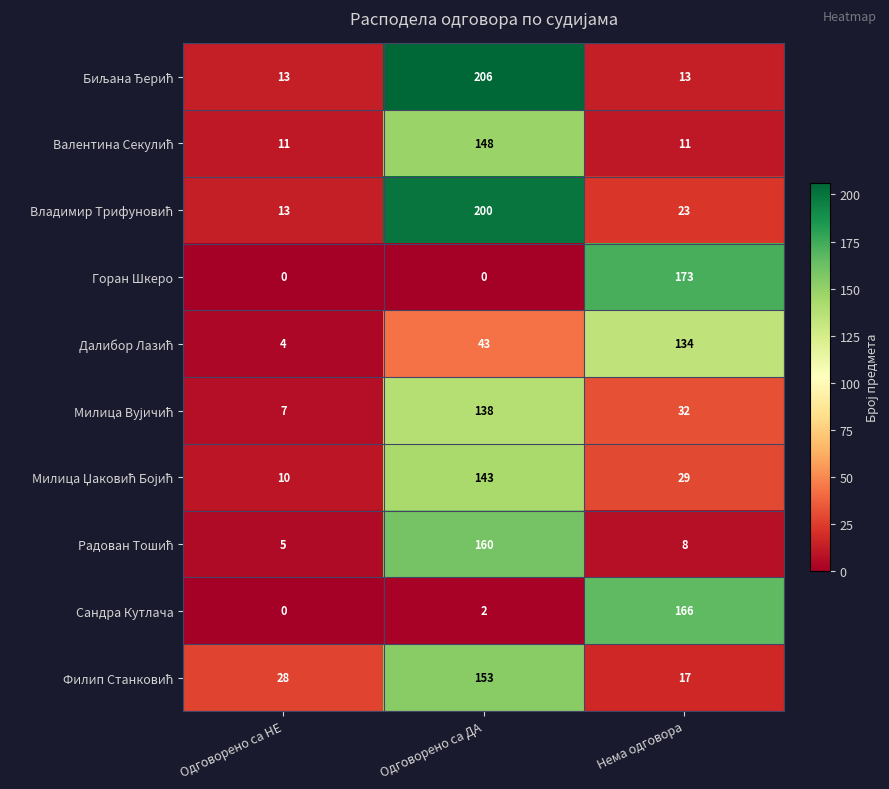

What is the difference between the highest and lowest values at Одговорено са НЕ?

28